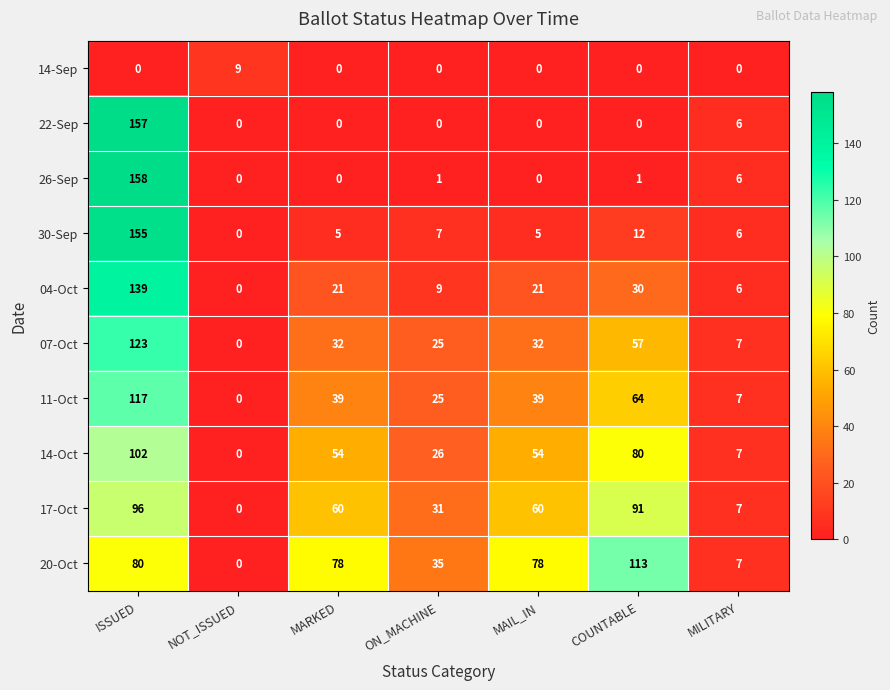

Is it true that 07-Oct equals 42 at ON_MACHINE?

False